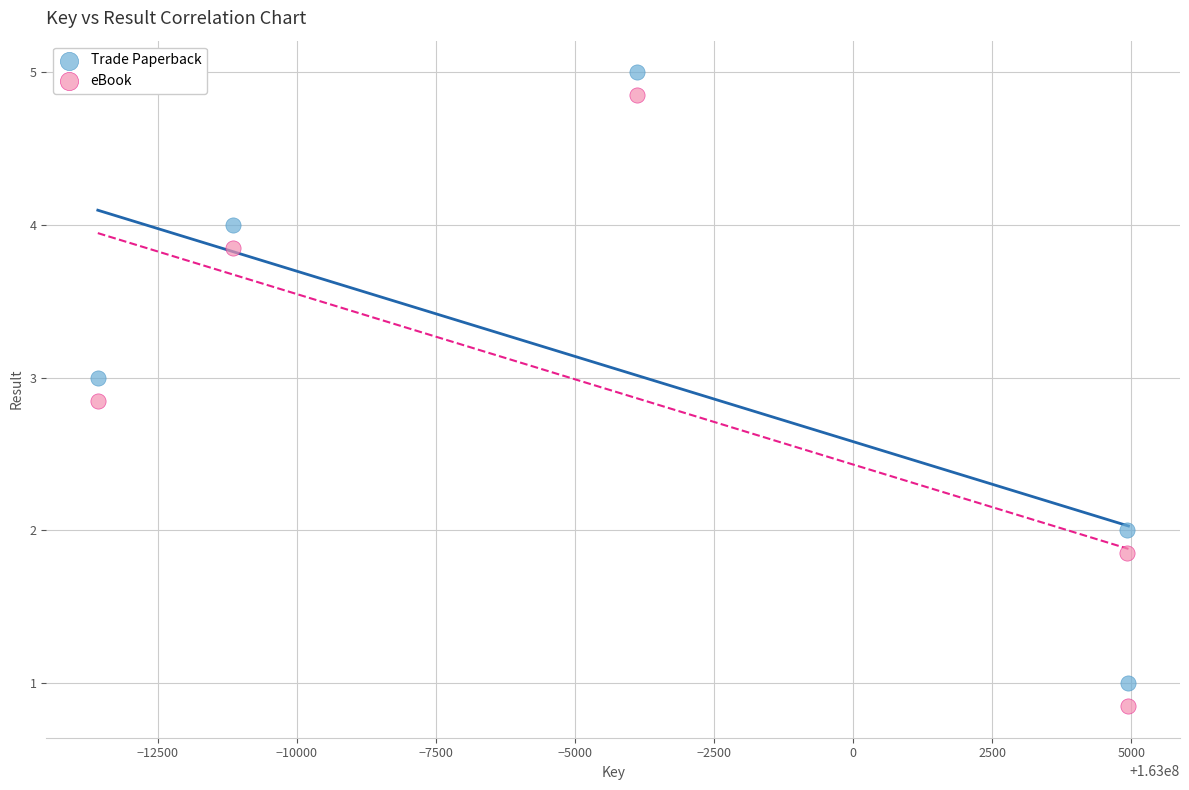

What is the X range (max minus min) for the scatter plot?

18522.0